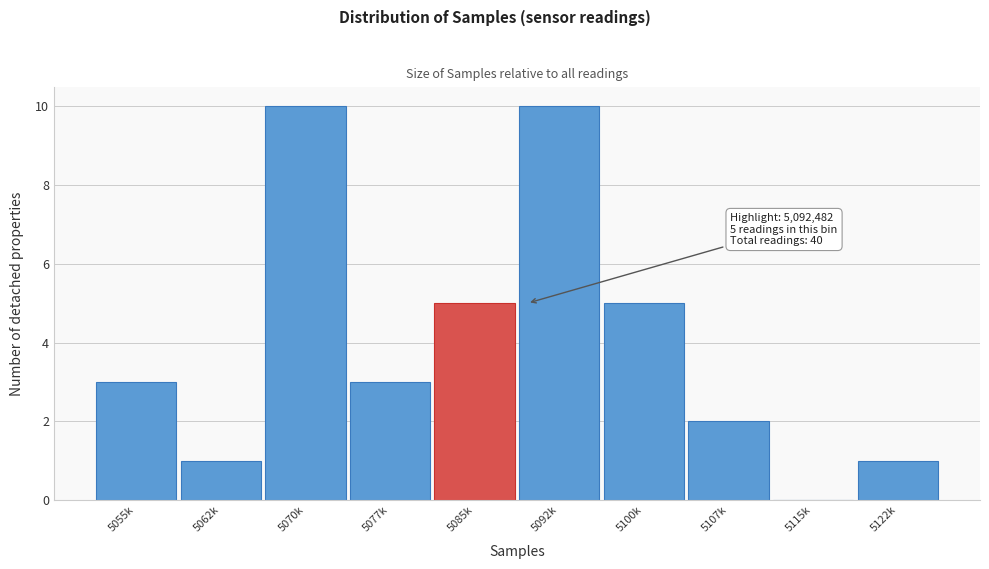

Reading left to right, list all the values displayed in this chart.

5055k=3	5062k=1	5070k=10	5077k=3	5085k=5	5092k=10	5100k=5	5107k=2	5115k=0	5122k=1